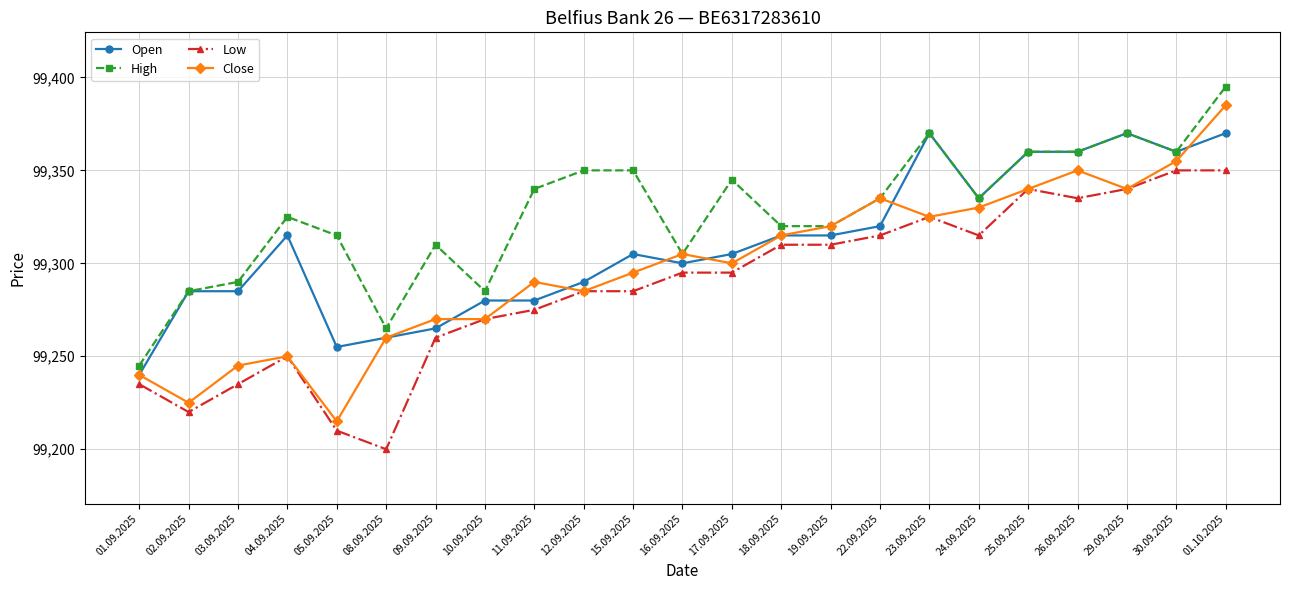

How many lines are shown in the chart?

4